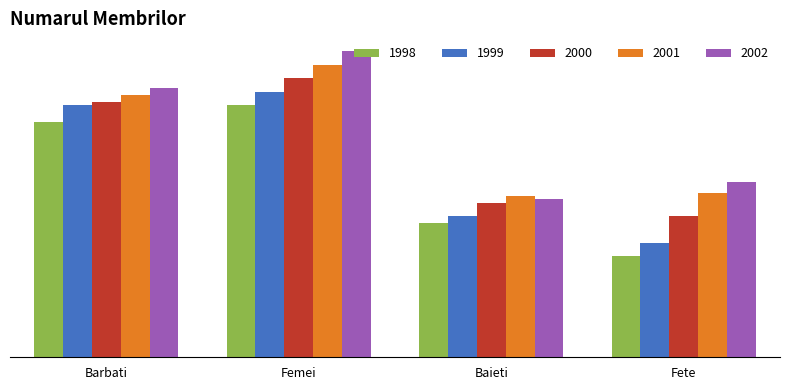

The 1998 series shows 287 at Baieti. True or false?

False